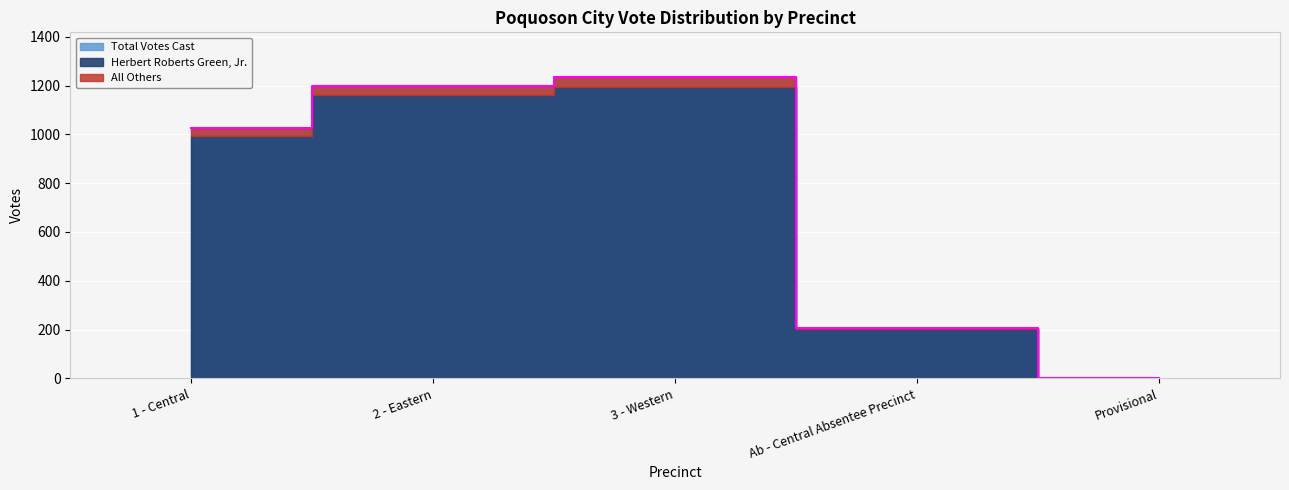

Which category has the highest value in the All Others series?

3 - Western